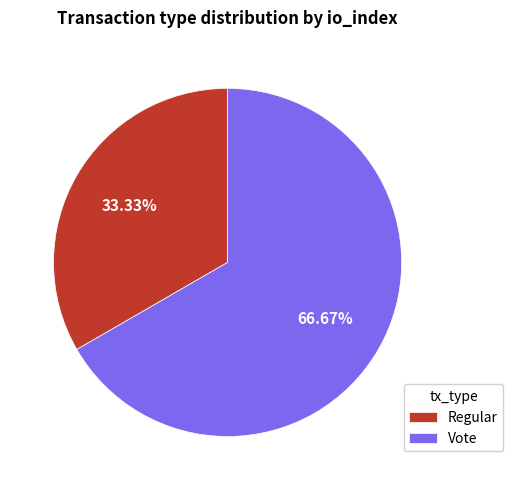

What is the largest slice in the pie chart?

Vote